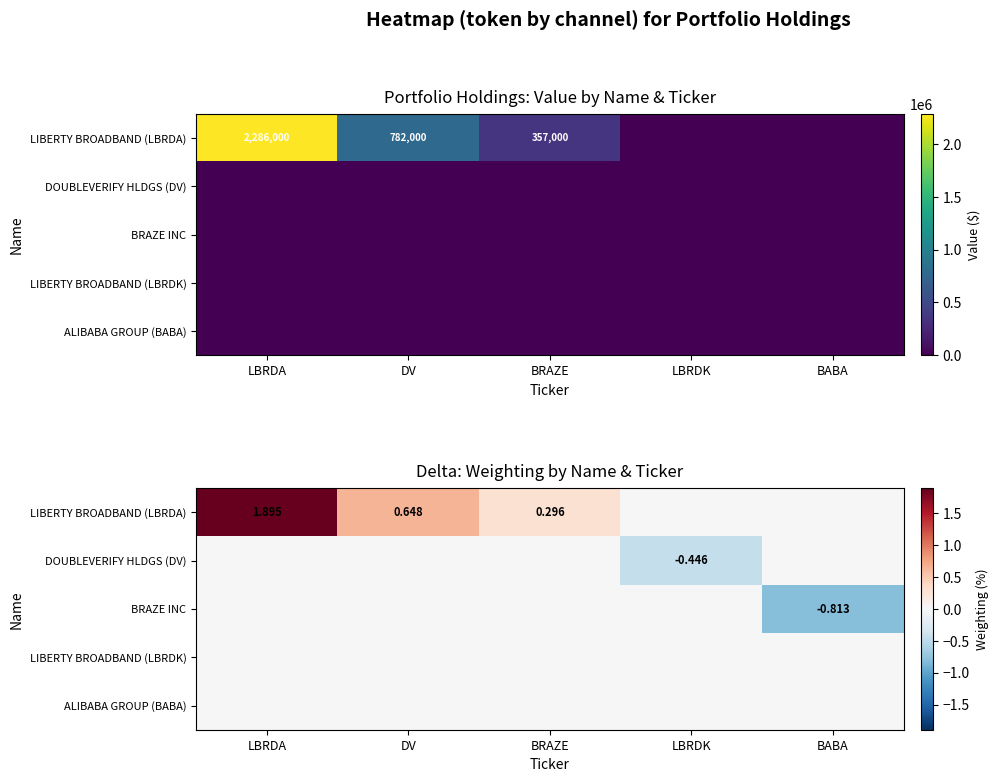

Rank the categories by DOUBLEVERIFY HLDGS (DV) value from highest to lowest.

LBRDA, DV, BRAZE, BABA, LBRDK